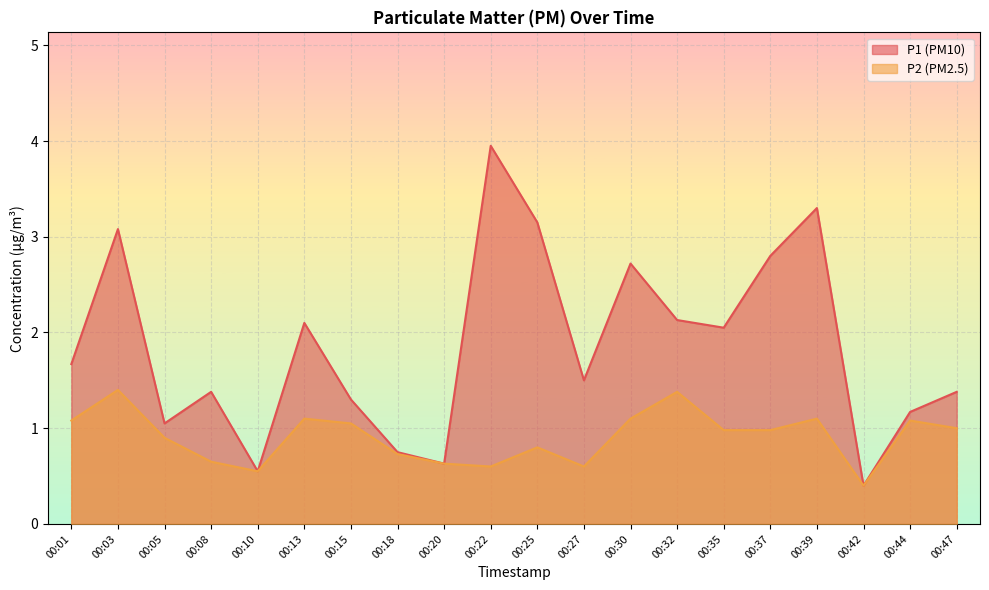

What is the lowest value of the P1 series?

0.4